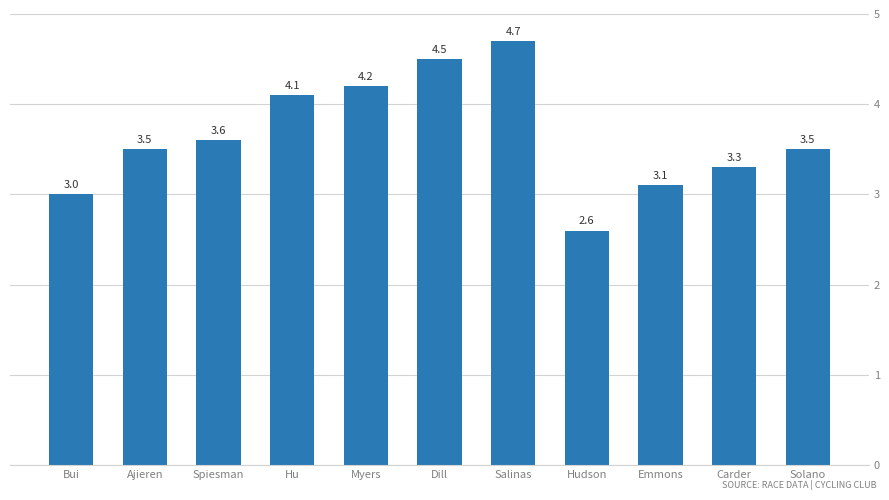

What is the sum of all values?

40.1